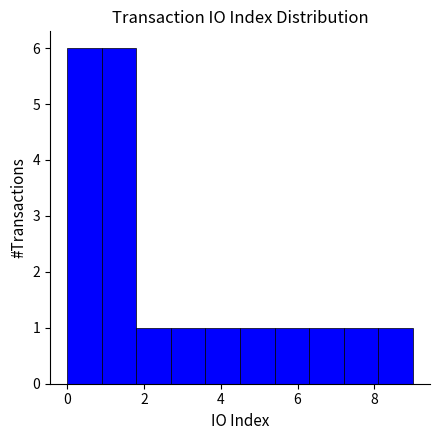

Reading left to right, list every bar in this chart as the range it spans on the x-axis followed by its height. Neither the bar edges nor the heights are printed on the chart, so give them approximately, as read against the axes.

0.0 to 0.9: 6
0.9 to 1.8: 6
1.8 to 2.7: 1
2.7 to 3.6: 1
3.6 to 4.5: 1
4.5 to 5.4: 1
5.4 to 6.3: 1
6.3 to 7.2: 1
7.2 to 8.1: 1
8.1 to 9.0: 1